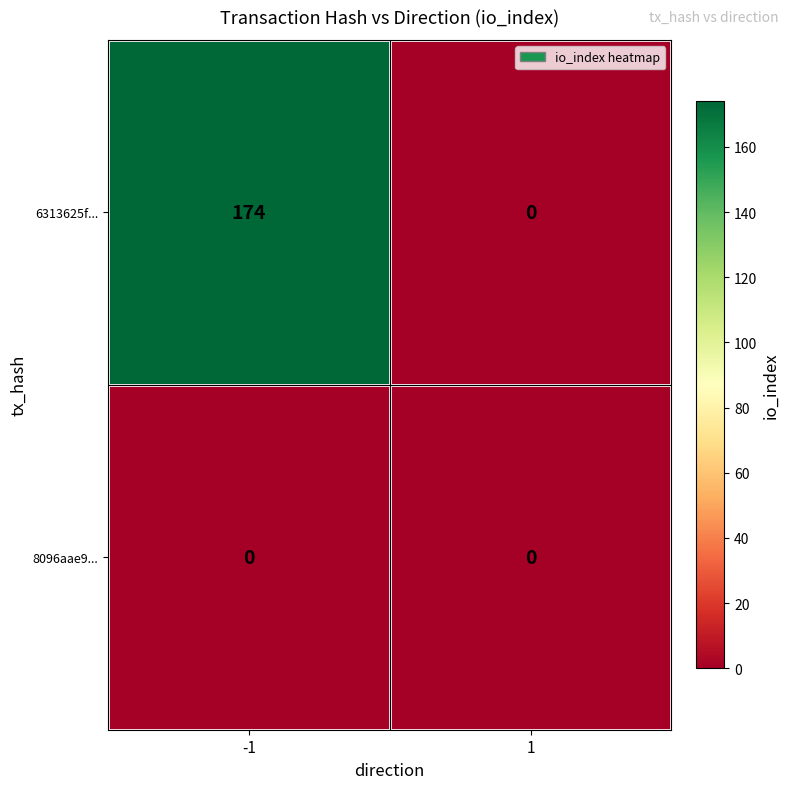

Reading right to left, list all the values displayed in this chart.

6313625f...: 0	174
8096aae9...: 0	0